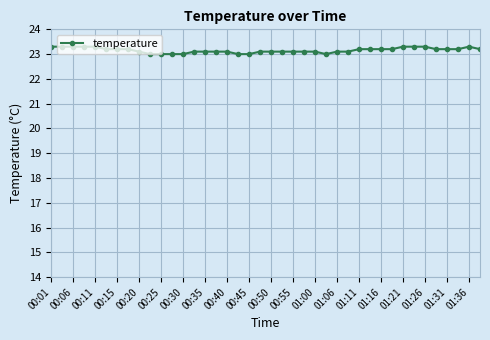

What is the greatest value displayed?

23.3